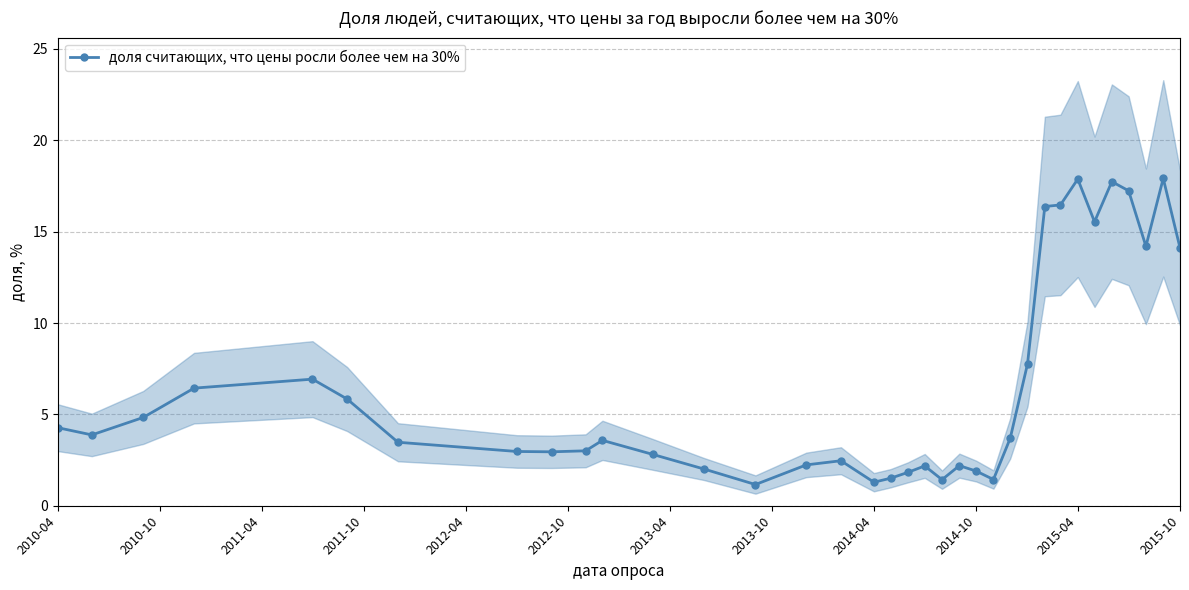

True or false: доля считающих, что цены росли более чем на 30% has a value of 2.7 at 2014-10.

False